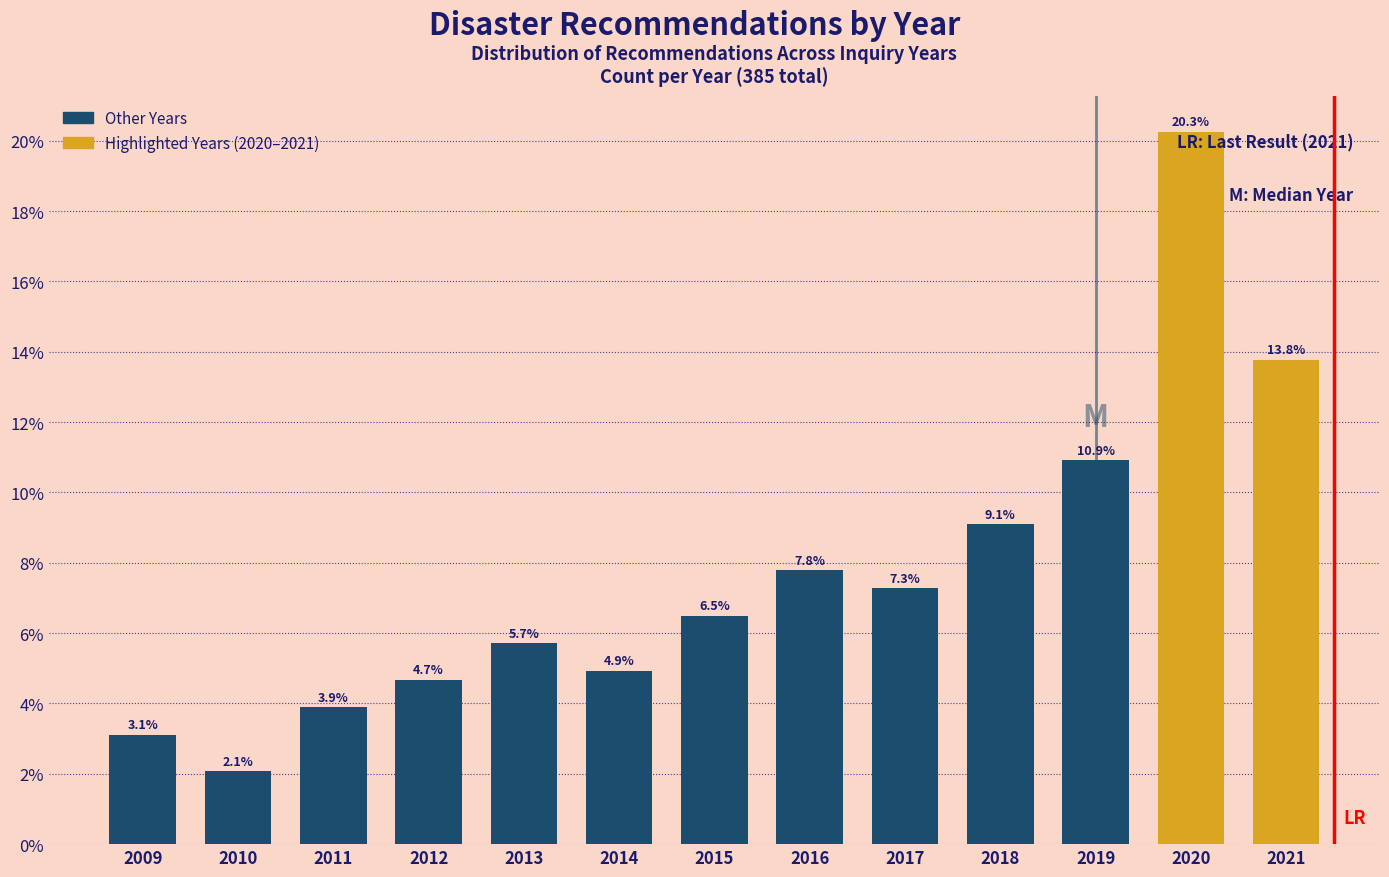

Are the bars horizontal?

No